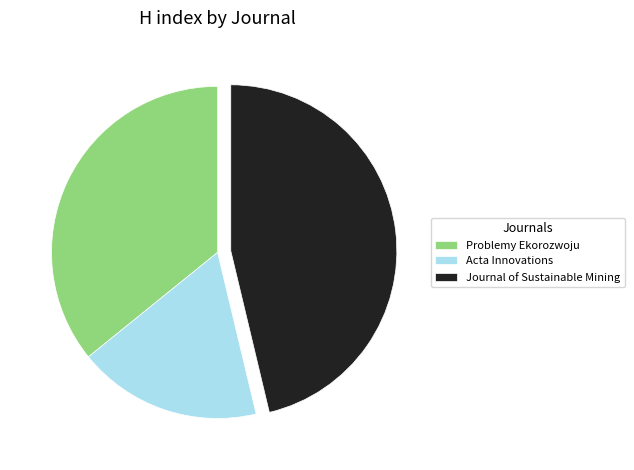

Does any single category account for the majority?

No